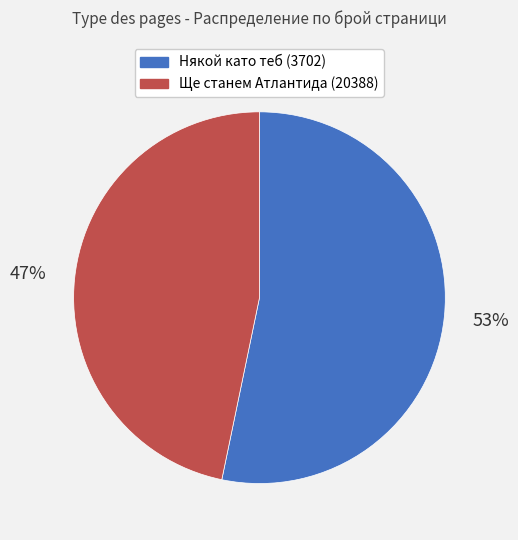

To the nearest percent, what is the average slice percentage?

50%